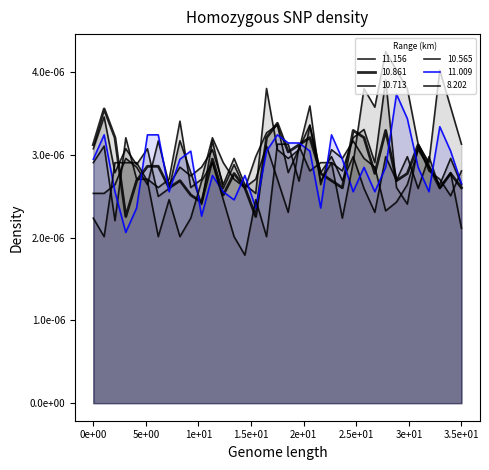

Does the chart have visible grid lines?

No